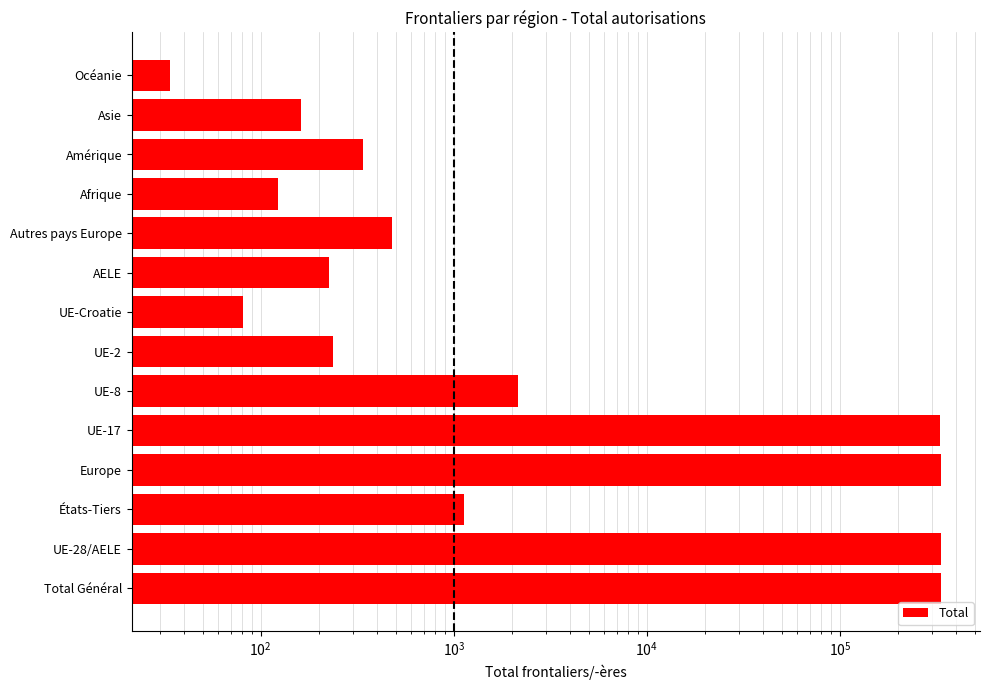

How many categories are shown in the chart?

14